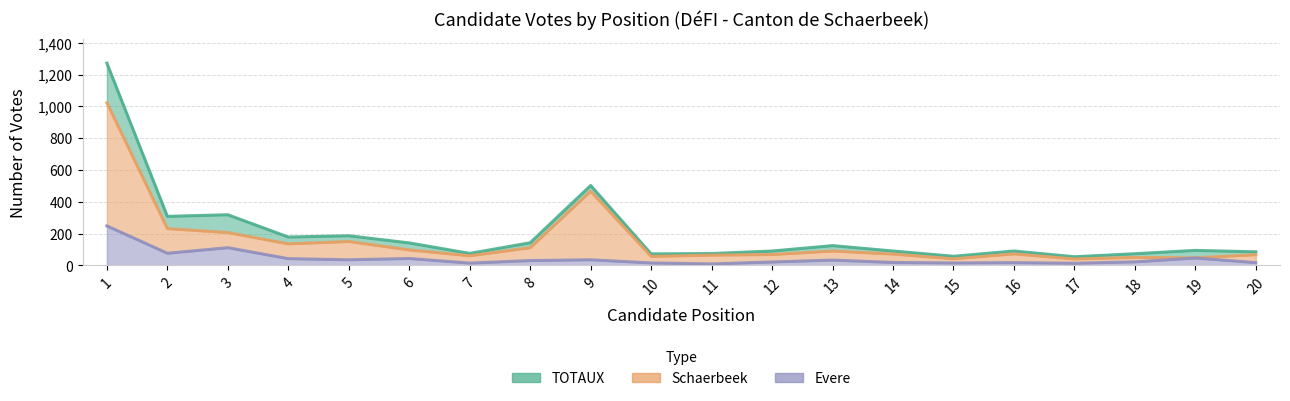

Reading left to right, what are all the values shown in this chart?

Evere: 1=249	2=77	3=112	4=43	5=36	6=44	7=15	8=31	9=36	10=16	11=10	12=22	13=34	14=19	15=16	16=18	17=14	18=23	19=47	20=18
Schaerbeek: 1=1023	2=232	3=207	4=136	5=151	6=98	7=61	8=112	9=467	10=57	11=65	12=69	13=91	14=72	15=42	16=73	17=41	18=51	19=48	20=68
TOTAUX: 1=1272	2=309	3=319	4=179	5=187	6=142	7=76	8=143	9=503	10=73	11=75	12=91	13=125	14=91	15=58	16=91	17=55	18=74	19=95	20=86